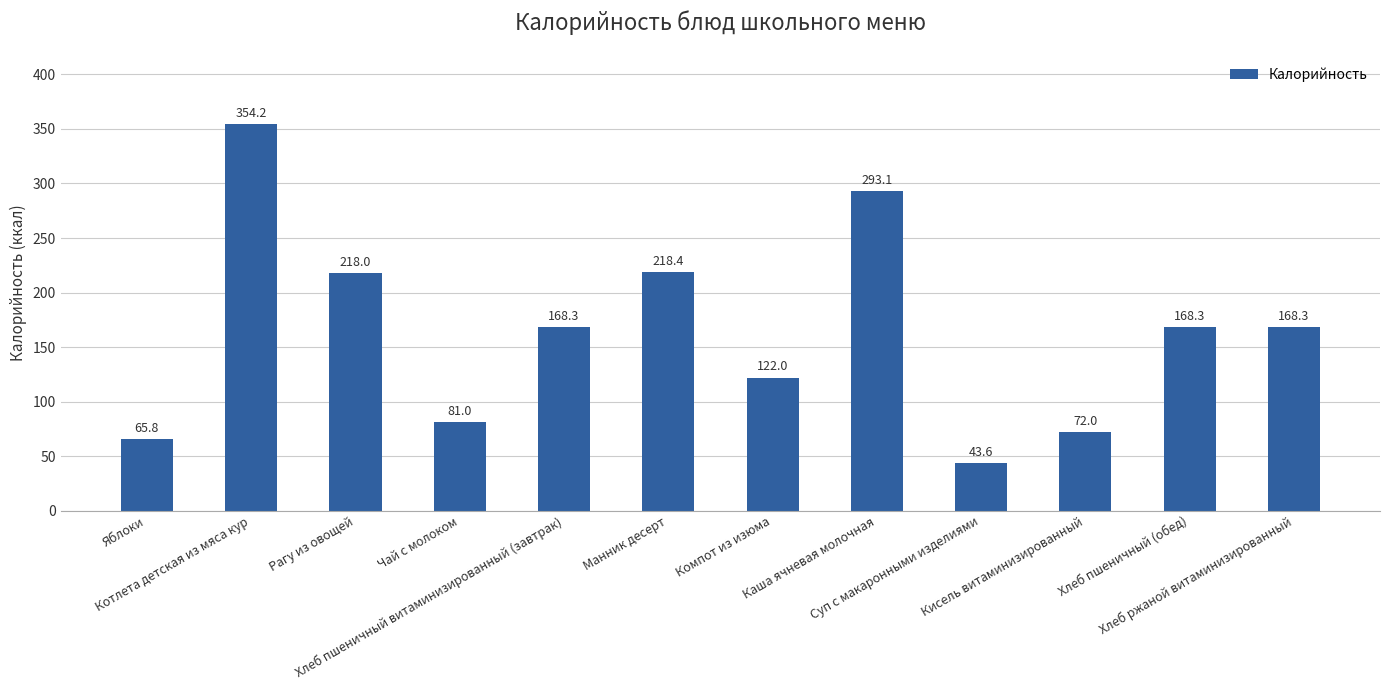

What is the ratio of the value at Хлеб пшеничный витаминизированный (завтрак) to the value at Суп с макаронными изделиями?

3.9